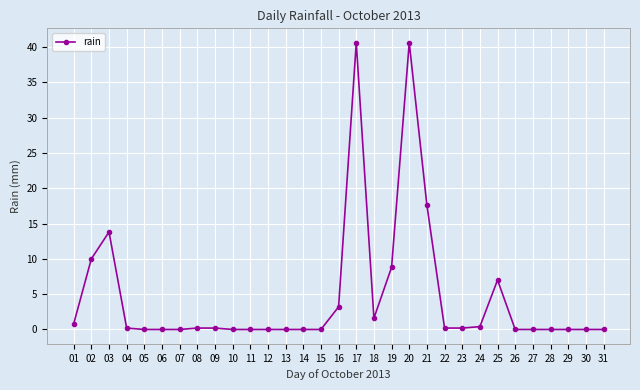

True or false: the data has more than 2 interior local peaks.

True